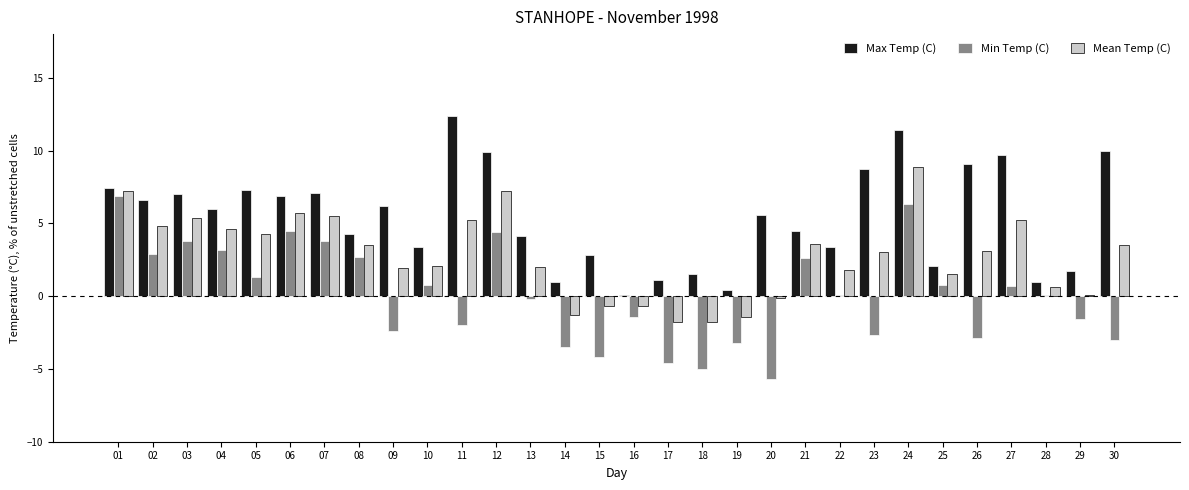

Which series has the widest spread of values?

Min Temp (C)